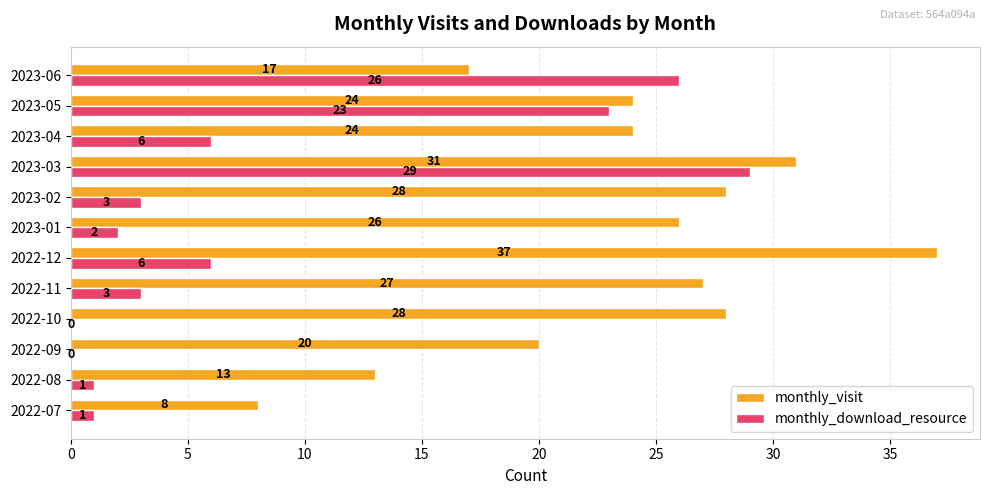

The value of monthly_visit at 2022-09 is 7. True or false?

False